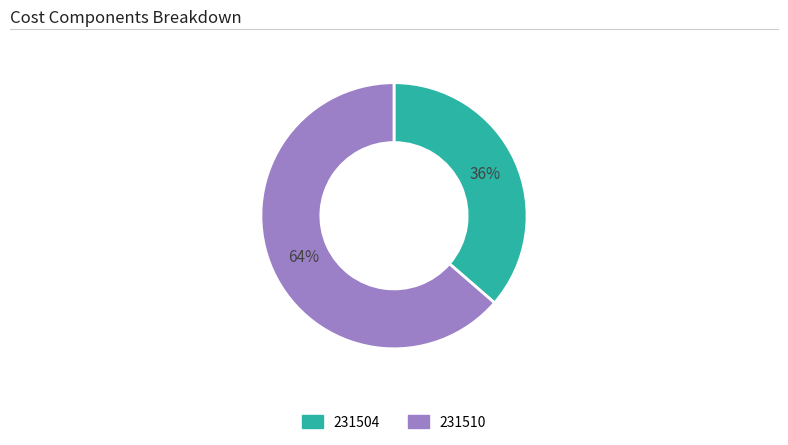

Is it true that 231510 is 64% of the pie?

True